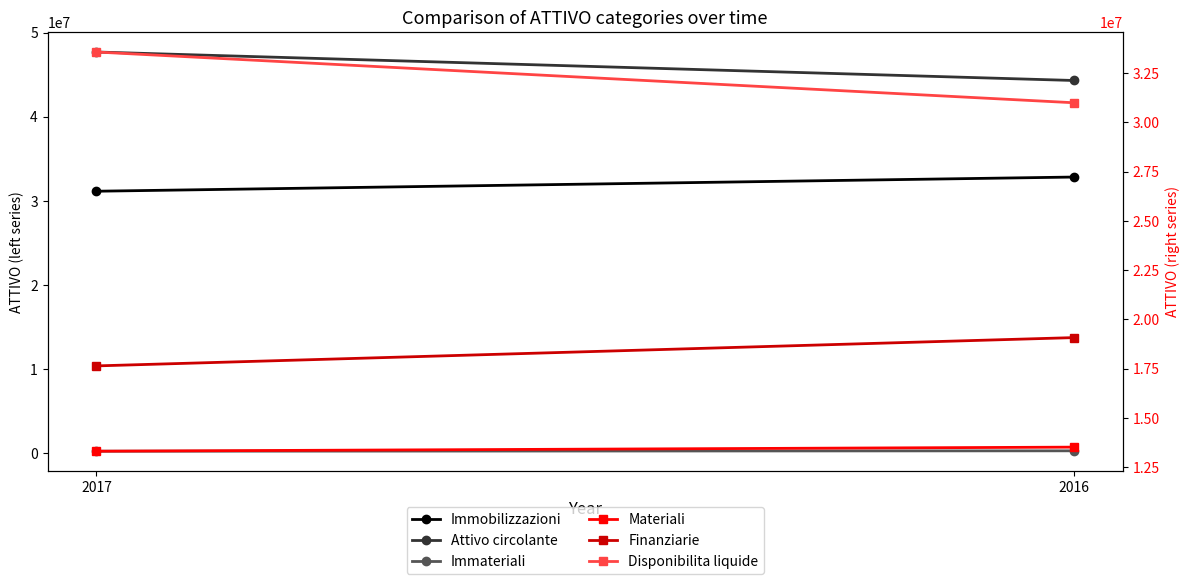

Reading right to left, what are all the values shown in this chart?

Immobilizzazioni: 2016=32819398	2017=31130569
Attivo circolante: 2016=44312850	2017=47702951
Immateriali: 2016=227152	2017=181249
Materiali: 2016=13516694	2017=13309858
Finanziarie: 2016=19075552	2017=17639462
Disponibilita liquide: 2016=30993554	2017=33569064